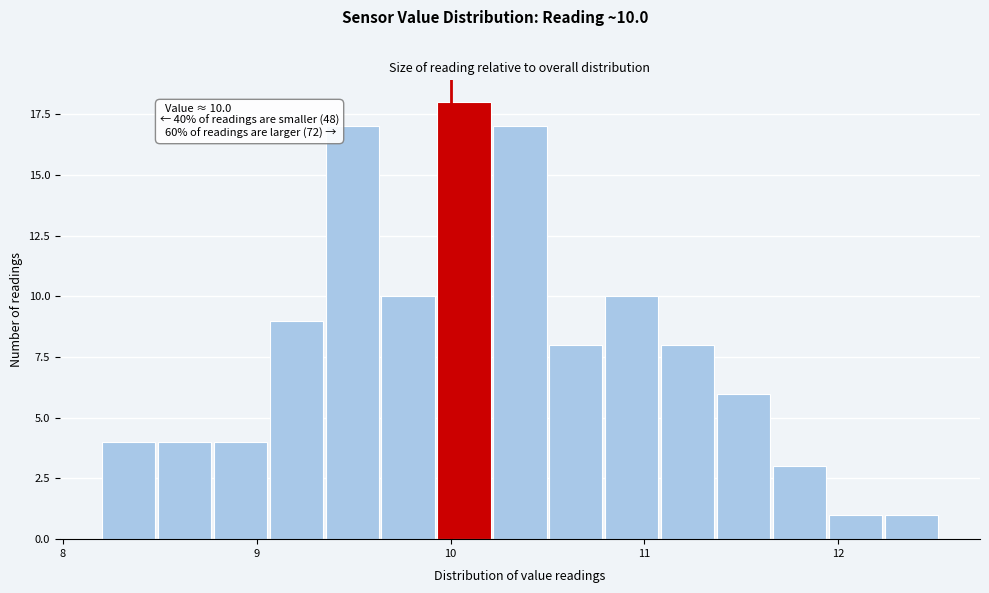

Read against the x-axis, roughly where is the centre of the tallest bar?

10.1